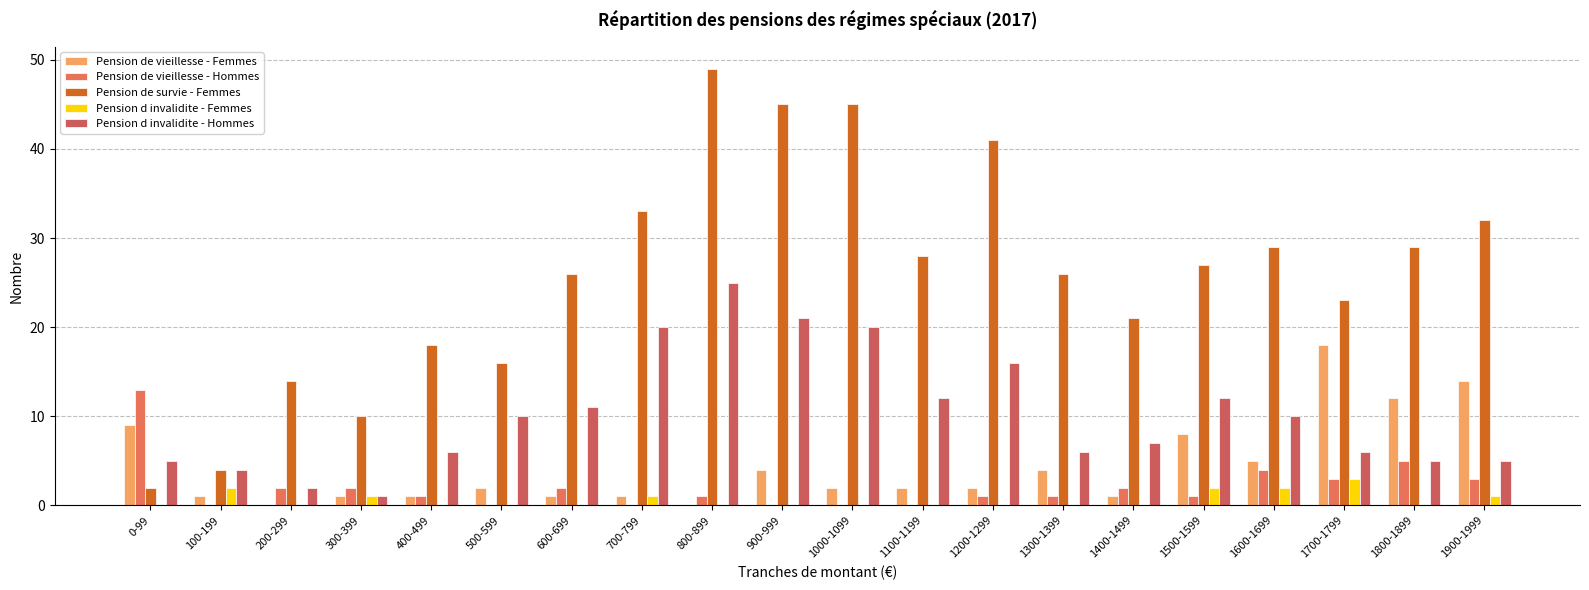

Where is Pension de vieillesse - Femmes nearest to the value 9?

0-99